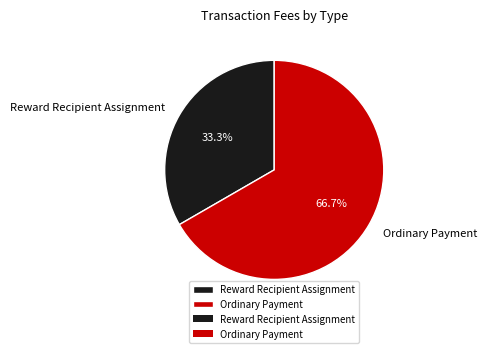

What is the total percentage of Reward Recipient Assignment and Ordinary Payment?

100.0%